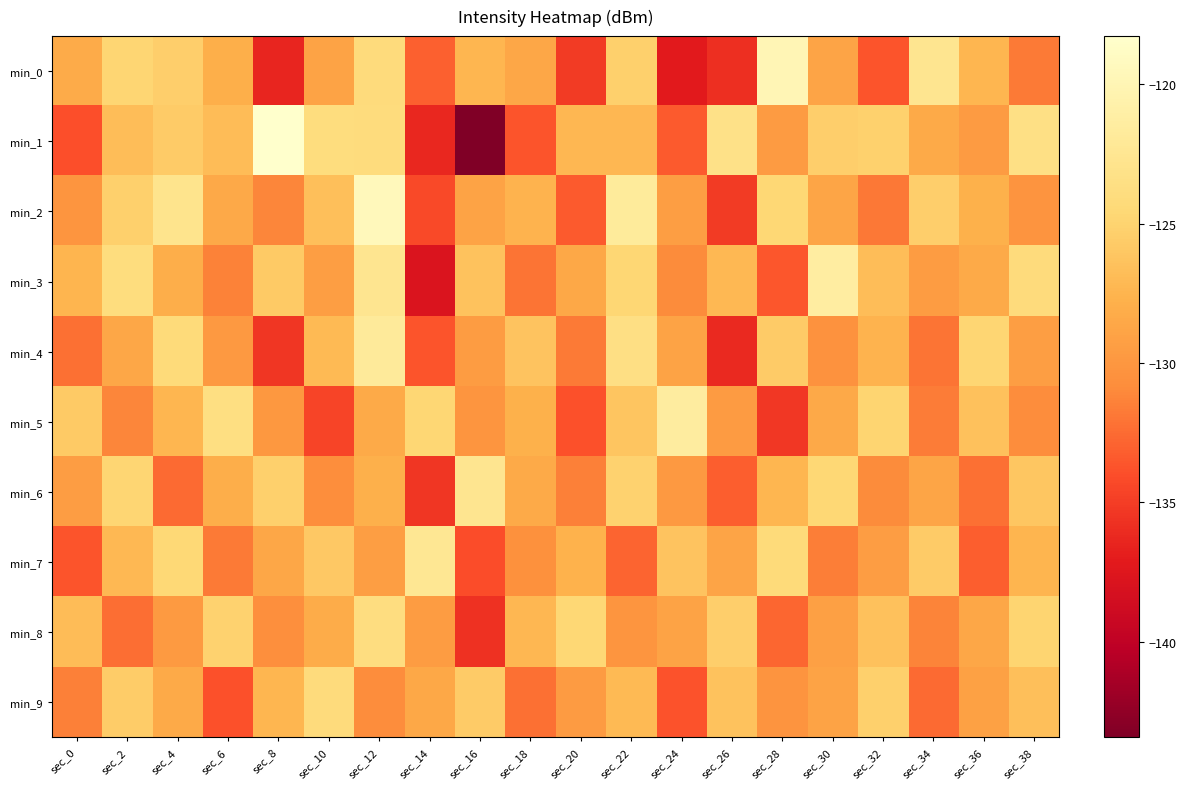

Reading left to right, extract all data points from this chart.

min_0: sec_0=-128.3	sec_2=-124.8	sec_4=-125.4	sec_6=-128.0	sec_8=-136.4	sec_10=-128.9	sec_12=-124.2	sec_14=-133.1	sec_16=-127.4	sec_18=-128.6	sec_20=-135.1	sec_22=-125.3	sec_24=-137.2	sec_26=-135.8	sec_28=-119.9	sec_30=-128.8	sec_32=-133.7	sec_34=-122.7	sec_36=-127.4	sec_38=-131.8
min_1: sec_0=-134.0	sec_2=-126.8	sec_4=-125.6	sec_6=-126.9	sec_8=-118.3	sec_10=-123.9	sec_12=-124.0	sec_14=-136.3	sec_16=-143.4	sec_18=-133.7	sec_20=-127.3	sec_22=-127.2	sec_24=-133.3	sec_26=-123.2	sec_28=-129.6	sec_30=-125.4	sec_32=-125.2	sec_34=-128.4	sec_36=-129.7	sec_38=-123.5
min_2: sec_0=-130.1	sec_2=-125.3	sec_4=-122.8	sec_6=-128.4	sec_8=-131.2	sec_10=-126.7	sec_12=-119.5	sec_14=-134.2	sec_16=-128.9	sec_18=-127.6	sec_20=-133.4	sec_22=-121.8	sec_24=-129.3	sec_26=-135.1	sec_28=-124.6	sec_30=-128.7	sec_32=-131.9	sec_34=-125.4	sec_36=-127.8	sec_38=-130.2
min_3: sec_0=-127.5	sec_2=-123.9	sec_4=-128.1	sec_6=-131.4	sec_8=-125.8	sec_10=-129.3	sec_12=-122.6	sec_14=-137.8	sec_16=-126.4	sec_18=-132.1	sec_20=-128.5	sec_22=-124.7	sec_24=-130.9	sec_26=-127.2	sec_28=-133.6	sec_30=-121.4	sec_32=-126.8	sec_34=-129.5	sec_36=-128.3	sec_38=-124.1
min_4: sec_0=-132.3	sec_2=-128.6	sec_4=-124.2	sec_6=-129.8	sec_8=-135.4	sec_10=-127.1	sec_12=-121.9	sec_14=-133.7	sec_16=-129.5	sec_18=-126.3	sec_20=-131.8	sec_22=-123.5	sec_24=-128.9	sec_26=-136.2	sec_28=-125.7	sec_30=-130.4	sec_32=-127.6	sec_34=-132.1	sec_36=-124.8	sec_38=-129.3
min_5: sec_0=-125.8	sec_2=-131.2	sec_4=-127.4	sec_6=-123.6	sec_8=-129.9	sec_10=-134.5	sec_12=-128.3	sec_14=-124.7	sec_16=-130.1	sec_18=-127.8	sec_20=-133.9	sec_22=-126.2	sec_24=-121.5	sec_26=-129.6	sec_28=-135.3	sec_30=-128.4	sec_32=-124.9	sec_34=-131.7	sec_36=-126.5	sec_38=-130.8
min_6: sec_0=-129.4	sec_2=-124.8	sec_4=-132.6	sec_6=-128.1	sec_8=-125.3	sec_10=-130.7	sec_12=-127.9	sec_14=-135.4	sec_16=-122.6	sec_18=-128.3	sec_20=-131.5	sec_22=-125.1	sec_24=-129.8	sec_26=-133.2	sec_28=-127.4	sec_30=-124.6	sec_32=-130.9	sec_34=-128.7	sec_36=-132.3	sec_38=-126.1
min_7: sec_0=-133.7	sec_2=-127.2	sec_4=-124.5	sec_6=-131.8	sec_8=-128.6	sec_10=-125.9	sec_12=-129.3	sec_14=-122.4	sec_16=-134.1	sec_18=-130.5	sec_20=-127.7	sec_22=-132.9	sec_24=-126.3	sec_26=-128.8	sec_28=-124.2	sec_30=-131.6	sec_32=-129.4	sec_34=-125.7	sec_36=-133.2	sec_38=-127.5
min_8: sec_0=-126.9	sec_2=-132.4	sec_4=-129.7	sec_6=-125.1	sec_8=-130.6	sec_10=-128.2	sec_12=-123.8	sec_14=-129.5	sec_16=-135.7	sec_18=-127.3	sec_20=-124.6	sec_22=-130.1	sec_24=-128.9	sec_26=-125.4	sec_28=-132.8	sec_30=-129.2	sec_32=-126.5	sec_34=-131.3	sec_36=-128.6	sec_38=-124.9
min_9: sec_0=-131.5	sec_2=-125.6	sec_4=-128.3	sec_6=-133.9	sec_8=-127.4	sec_10=-124.1	sec_12=-130.8	sec_14=-128.5	sec_16=-125.7	sec_18=-132.3	sec_20=-129.6	sec_22=-127.1	sec_24=-133.8	sec_26=-126.4	sec_28=-130.2	sec_30=-128.9	sec_32=-125.3	sec_34=-132.6	sec_36=-129.1	sec_38=-126.7